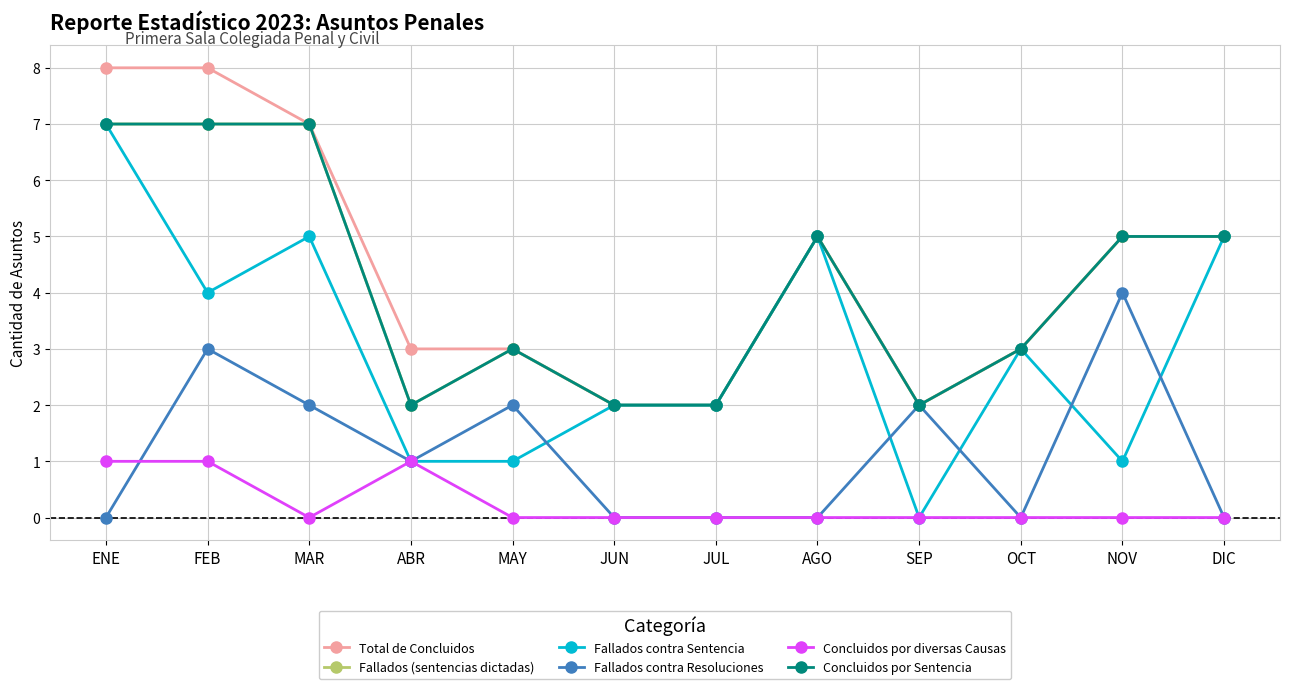

What is the sum of the Fallados contra Resoluciones values at MAY and NOV?

6